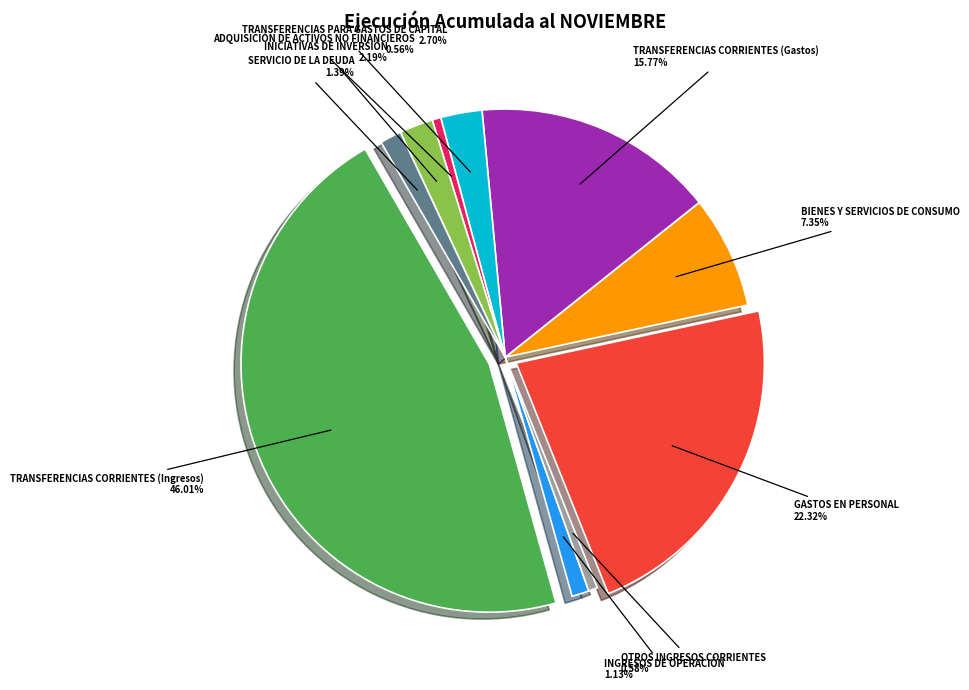

What is the change in value from TRANSFERENCIAS CORRIENTES (Ingresos) to GASTOS EN PERSONAL?

-23171332